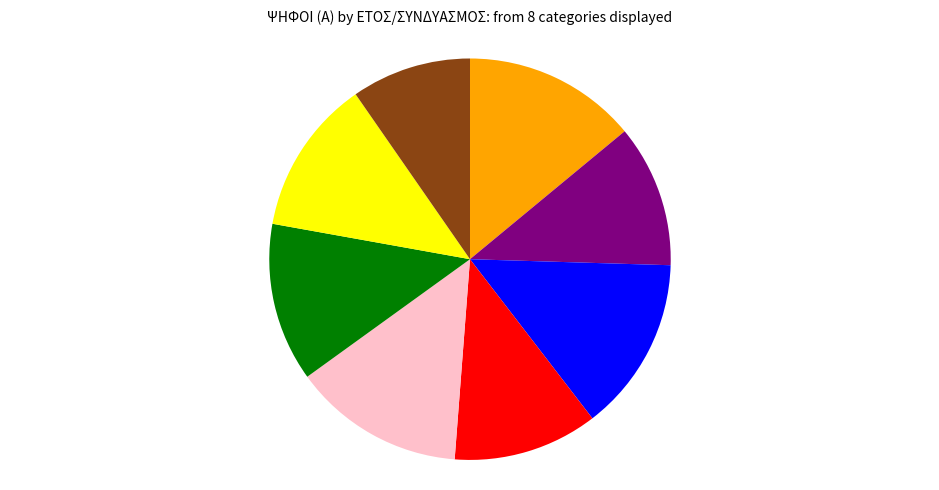

Count the number of slices in the pie.

8